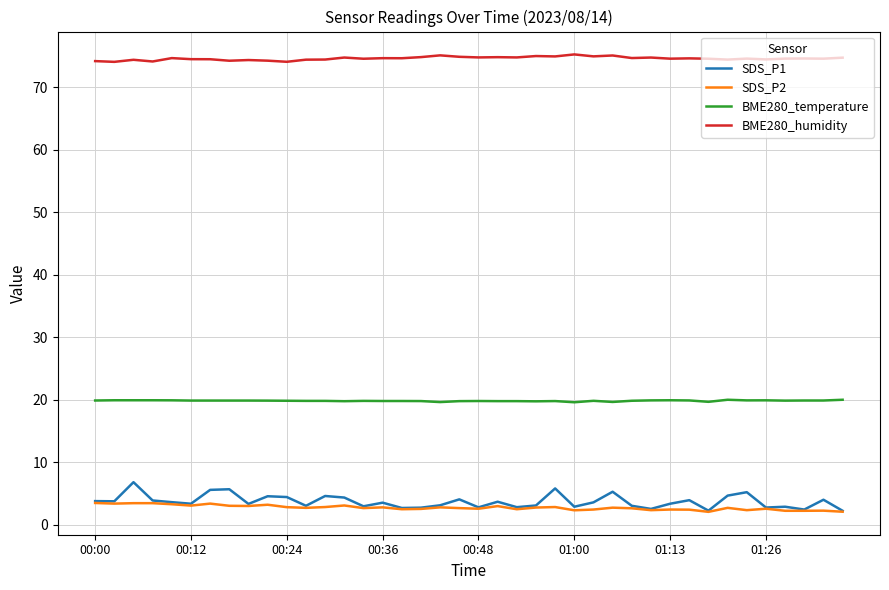

Which series has the largest total across all categories?

BME280_humidity